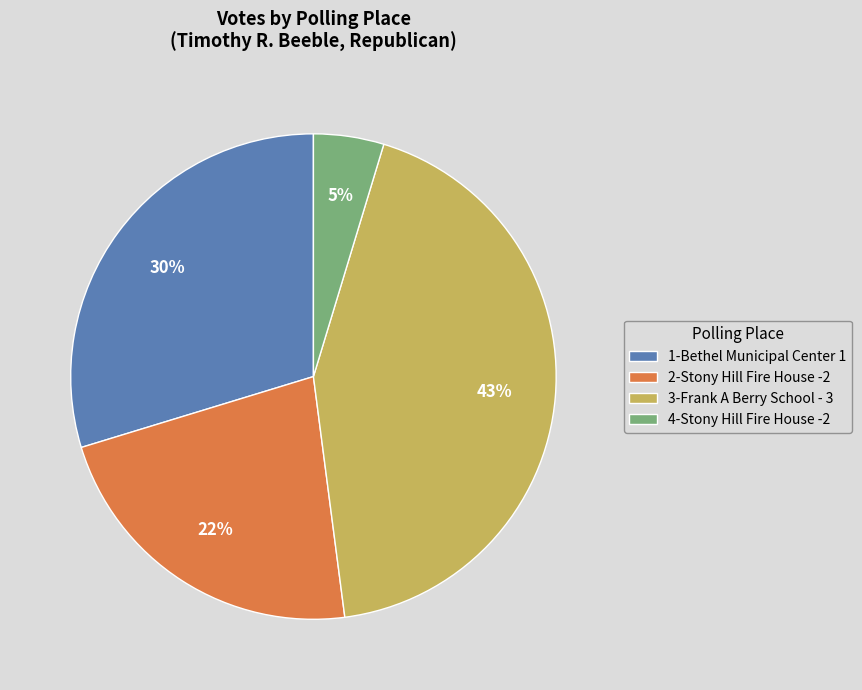

The 1-Bethel Municipal Center 1 slice represents 15% of the pie. True or false?

False